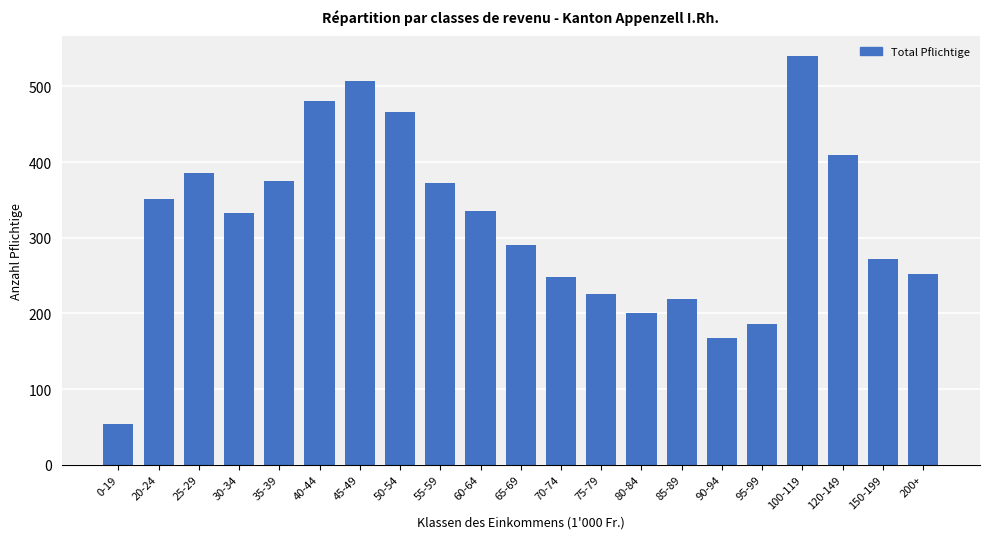

Are the bars horizontal?

No